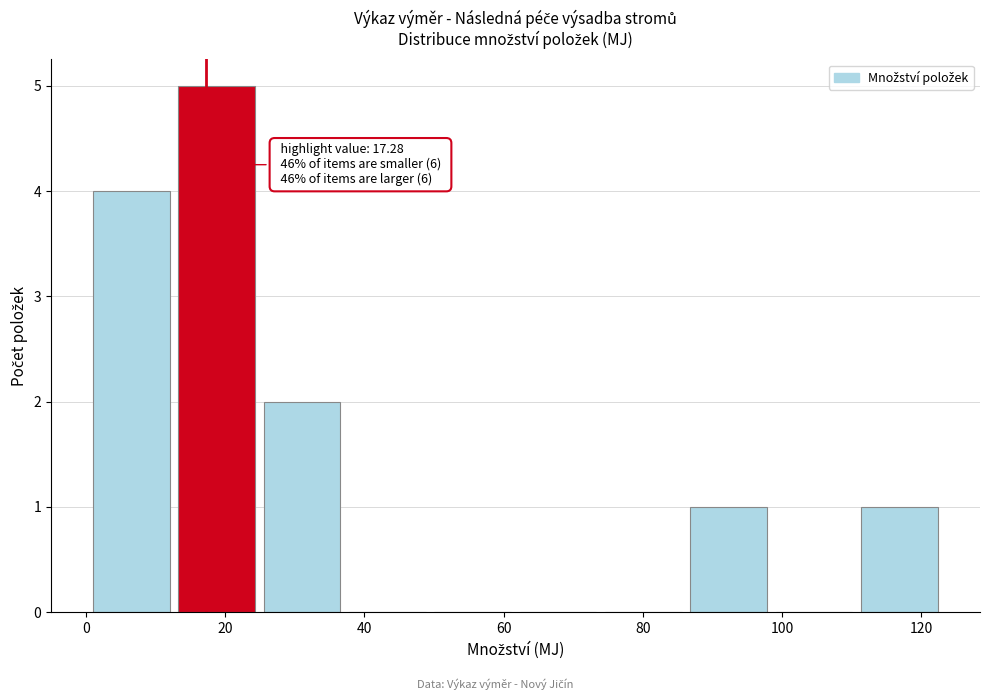

Which range on the x-axis has the tallest bar?

14 to 26